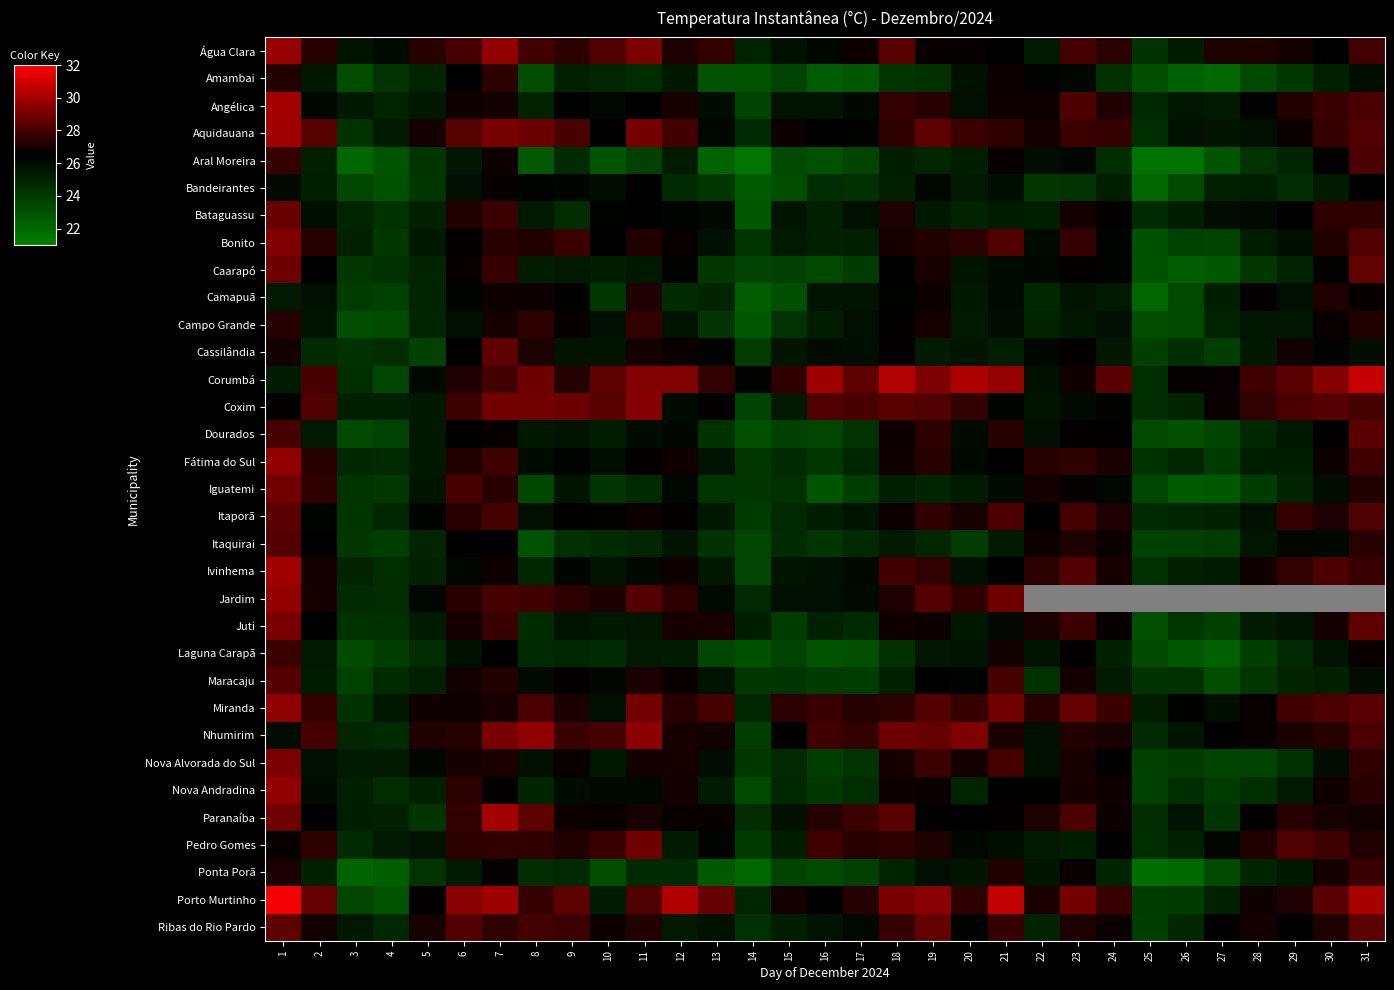

Reading right to left, extract all data points from this chart.

Água Clara: 31=27.9	30=26.5	29=26.9	28=27.2	27=27.1	26=25.3	25=24.4	24=27.4	23=28.0	22=25.4	21=26.5	20=26.6	19=26.7	18=28.4	17=26.8	16=26.2	15=25.8	14=25.0	13=27.6	12=27.1	11=29.2	10=28.2	9=27.5	8=28.0	7=29.6	6=28.0	5=27.4	4=26.0	3=25.6	2=27.4	1=29.7
Amambai: 31=25.9	30=25.1	29=24.0	28=23.3	27=22.0	26=22.3	25=23.1	24=24.5	23=26.2	22=26.3	21=26.8	20=25.8	19=24.4	18=24.2	17=22.6	16=22.5	15=23.6	14=22.9	13=22.9	12=25.4	11=24.6	10=24.9	9=25.1	8=23.2	7=27.4	6=26.5	5=24.9	4=24.3	3=23.1	2=25.5	1=27.2
Angélica: 31=28.1	30=27.7	29=27.2	28=26.4	27=25.4	26=25.5	25=24.8	24=27.2	23=28.1	22=26.8	21=26.9	20=25.8	19=27.3	18=27.6	17=26.1	16=25.7	15=25.7	14=23.6	13=26.0	12=27.0	11=26.5	10=26.2	9=26.4	8=25.0	7=26.9	6=26.9	5=25.5	4=24.9	3=25.5	2=26.2	1=30.0
Aquidauana: 31=28.2	30=27.7	29=26.7	28=25.8	27=25.6	26=25.8	25=24.6	24=27.6	23=27.8	22=27.0	21=27.5	20=27.8	19=28.5	18=27.5	17=26.4	16=26.5	15=26.8	14=24.7	13=26.2	12=27.9	11=29.0	10=26.5	9=28.1	8=28.8	7=29.1	6=28.4	5=26.9	4=25.4	3=24.3	2=28.4	1=29.9
Aral Moreira: 31=28.1	30=26.5	29=24.9	28=24.3	27=22.8	26=21.6	25=21.6	24=24.5	23=26.2	22=25.9	21=26.7	20=25.1	19=24.9	18=25.2	17=23.6	16=23.0	15=23.4	14=21.4	13=22.2	12=25.3	11=23.7	10=22.8	9=24.7	8=22.6	7=26.8	6=25.5	5=24.2	4=22.8	3=22.0	2=25.1	1=27.6
Bandeirantes: 31=26.5	30=25.3	29=24.5	28=25.2	27=25.1	26=23.3	25=22.1	24=25.2	23=24.3	22=24.1	21=25.9	20=25.4	19=26.2	18=25.1	17=24.4	16=24.5	15=23.1	14=22.6	13=24.1	12=24.6	11=26.4	10=25.9	9=26.3	8=26.3	7=26.7	6=25.8	5=24.1	4=23.0	3=23.5	2=25.2	1=26.1
Bataguassu: 31=27.5	30=27.5	29=26.5	28=26.0	27=25.9	26=25.2	25=24.7	24=26.6	23=27.0	22=25.2	21=25.3	20=24.9	19=25.5	18=27.1	17=25.8	16=25.1	15=25.6	14=22.7	13=26.1	12=26.2	11=26.5	10=26.4	9=24.6	8=25.4	7=27.8	6=27.2	5=25.1	4=24.3	3=25.0	2=25.9	1=28.7
Bonito: 31=28.2	30=27.2	29=25.9	28=25.2	27=23.6	26=23.7	25=23.0	24=26.3	23=27.6	22=26.0	21=28.2	20=27.4	19=27.3	18=27.0	17=25.2	16=25.1	15=25.4	14=24.2	13=25.8	12=26.7	11=27.2	10=26.5	9=27.8	8=27.3	7=27.4	6=26.6	5=25.5	4=24.0	3=25.0	2=27.3	1=29.2
Caarapó: 31=28.6	30=26.4	29=25.0	28=24.1	27=22.6	26=22.4	25=23.0	24=26.3	23=26.6	22=26.2	21=26.0	20=25.6	19=27.0	18=26.5	17=23.9	16=23.3	15=23.7	14=23.7	13=24.2	12=26.4	11=25.5	10=25.1	9=25.4	8=25.2	7=27.7	6=26.7	5=24.9	4=24.5	3=24.1	2=26.5	1=28.9
Camapuã: 31=26.7	30=27.2	29=25.8	28=26.6	27=25.1	26=23.4	25=22.1	24=25.4	23=25.6	22=24.8	21=26.0	20=25.5	19=26.8	18=26.4	17=25.7	16=25.6	15=23.1	14=22.4	13=24.9	12=24.7	11=27.1	10=24.2	9=26.4	8=26.8	7=26.8	6=26.3	5=24.9	4=23.7	3=23.9	2=25.8	1=25.4
Campo Grande: 31=27.2	30=26.7	29=25.6	28=25.5	27=25.0	26=23.3	25=23.1	24=25.8	23=25.5	22=24.9	21=25.9	20=25.4	19=27.0	18=26.6	17=25.9	16=25.2	15=24.3	14=22.7	13=24.2	12=25.6	11=27.6	10=25.8	9=26.7	8=27.5	7=27.0	6=25.9	5=24.9	4=23.3	3=23.1	2=25.7	1=27.3
Cassilândia: 31=25.9	30=26.4	29=26.9	28=25.4	27=23.9	26=24.5	25=23.8	24=25.5	23=26.6	22=26.2	21=25.1	20=25.6	19=25.4	18=26.6	17=25.9	16=26.0	15=25.6	14=24.0	13=26.4	12=26.7	11=26.9	10=25.6	9=25.7	8=27.1	7=28.6	6=26.5	5=23.7	4=24.5	3=24.4	2=24.7	1=26.9
Corumbá: 31=30.8	30=29.4	29=28.4	28=27.8	27=26.6	26=26.6	25=24.5	24=28.4	23=26.9	22=25.7	21=29.8	20=30.2	19=29.2	18=30.3	17=28.6	16=29.9	15=27.5	14=26.4	13=27.6	12=29.2	11=29.3	10=28.6	9=27.3	8=28.8	7=27.9	6=27.2	5=26.1	4=23.4	3=24.5	2=28.1	1=25.3
Coxim: 31=28.0	30=28.3	29=28.1	28=27.6	27=26.7	26=24.9	25=24.5	24=26.3	23=26.0	22=25.6	21=26.3	20=27.6	19=28.2	18=28.4	17=28.1	16=28.2	15=25.4	14=23.6	13=26.6	12=26.0	11=29.3	10=28.4	9=28.8	8=28.9	7=29.0	6=27.8	5=25.5	4=25.2	3=25.2	2=28.3	1=26.6
Dourados: 31=28.4	30=26.6	29=25.5	28=24.8	27=23.5	26=23.0	25=23.4	24=26.6	23=26.6	22=25.8	21=27.3	20=26.0	19=27.5	18=26.8	17=24.3	16=23.5	15=23.7	14=23.1	13=24.3	12=26.1	11=26.0	10=25.2	9=25.7	8=25.5	7=26.6	6=26.4	5=25.5	4=23.6	3=23.3	2=25.4	1=28.0
Fátima do Sul: 31=27.9	30=26.8	29=25.2	28=25.2	27=23.9	26=24.8	25=24.3	24=27.1	23=27.5	22=27.4	21=26.5	20=26.1	19=27.4	18=26.9	17=24.9	16=24.2	15=24.6	14=24.1	13=25.7	12=26.9	11=26.6	10=25.9	9=26.3	8=26.0	7=27.9	6=27.2	5=25.4	4=24.7	3=24.8	2=27.4	1=29.6
Iguatemi: 31=27.2	30=25.9	29=24.9	28=23.9	27=22.7	26=22.6	25=23.5	24=26.2	23=26.6	22=26.9	21=26.0	20=25.3	19=24.9	18=25.1	17=23.8	16=22.8	15=24.4	14=24.2	13=24.3	12=26.2	11=24.7	10=24.2	9=25.6	8=23.4	7=27.4	6=28.1	5=25.6	4=24.1	3=24.3	2=27.5	1=29.0
Itaporã: 31=28.2	30=27.2	29=27.7	28=25.8	27=25.1	26=24.9	25=24.6	24=27.2	23=28.0	22=26.5	21=28.2	20=27.0	19=27.5	18=26.8	17=25.6	16=25.2	15=24.7	14=23.9	13=25.5	12=26.6	11=26.8	10=26.3	9=26.6	8=25.8	7=28.0	6=27.4	5=26.3	4=24.8	3=24.2	2=26.3	1=28.4
Itaquirai: 31=27.4	30=26.1	29=26.1	28=25.5	27=23.9	26=23.8	25=23.7	24=26.8	23=27.1	22=26.8	21=25.3	20=23.9	19=24.8	18=25.4	17=24.7	16=24.2	15=24.7	14=23.5	13=24.4	12=25.7	11=24.9	10=24.6	9=24.4	8=22.9	7=26.5	6=26.6	5=24.9	4=23.9	3=24.1	2=26.5	1=28.3
Ivinhema: 31=27.7	30=28.1	29=27.6	28=26.9	27=25.3	26=25.1	25=24.4	24=27.0	23=28.3	22=27.4	21=26.5	20=25.8	19=27.6	18=27.9	17=26.1	16=25.8	15=25.6	14=23.4	13=25.4	12=26.8	11=26.1	10=25.7	9=26.3	8=24.8	7=26.8	6=26.2	5=25.0	4=24.6	3=25.0	2=26.9	1=30.0
Jardim: 31=0.0	30=0.0	29=0.0	28=0.0	27=0.0	26=0.0	25=0.0	24=0.0	23=0.0	22=0.0	21=28.9	20=27.5	19=28.3	18=27.2	17=26.1	16=25.8	15=25.8	14=24.7	13=26.1	12=27.4	11=28.3	10=27.1	9=27.5	8=27.9	7=28.0	6=27.4	5=26.2	4=24.6	3=24.7	2=27.1	1=29.6
Juti: 31=28.5	30=26.9	29=25.7	28=25.3	27=23.7	26=24.1	25=23.1	24=26.7	23=27.8	22=27.1	21=26.1	20=25.4	19=26.8	18=26.9	17=24.6	16=25.0	15=23.9	14=25.2	13=27.0	12=27.0	11=25.6	10=25.5	9=25.7	8=24.6	7=27.7	6=27.0	5=25.3	4=24.5	3=24.3	2=26.4	1=29.1
Laguna Carapã: 31=26.7	30=25.7	29=24.7	28=23.8	27=22.3	26=22.7	25=23.4	24=25.0	23=26.6	22=25.6	21=26.9	20=25.7	19=25.5	18=24.5	17=23.1	16=22.9	15=23.6	14=22.9	13=23.5	12=25.3	11=25.4	10=24.6	9=24.8	8=24.7	7=26.4	6=25.8	5=24.6	4=23.8	3=23.2	2=25.4	1=27.8
Maracaju: 31=25.9	30=25.1	29=24.9	28=24.1	27=23.1	26=24.3	25=24.3	24=25.3	23=27.0	22=24.3	21=28.0	20=26.3	19=26.5	18=25.1	17=23.9	16=23.9	15=24.2	14=24.0	13=25.7	12=26.8	11=27.1	10=26.2	9=26.6	8=26.1	7=27.2	6=26.9	5=25.1	4=24.7	3=23.7	2=25.3	1=28.3
Miranda: 31=28.4	30=28.2	29=27.9	28=26.7	27=25.9	26=26.4	25=25.2	24=27.8	23=28.6	22=27.4	21=28.9	20=27.7	19=28.3	18=27.5	17=27.3	16=27.7	15=27.5	14=24.8	13=28.0	12=27.4	11=29.0	10=25.8	9=27.1	8=28.1	7=27.0	6=26.8	5=26.9	4=25.5	3=24.4	2=27.6	1=29.6
Nhumirim: 31=28.1	30=27.3	29=27.1	28=26.7	27=26.5	26=25.6	25=24.7	24=27.1	23=27.2	22=25.8	21=27.1	20=29.2	19=28.6	18=28.9	17=27.6	16=27.9	15=26.4	14=23.8	13=26.9	12=27.0	11=29.5	10=28.0	9=27.8	8=29.6	7=29.1	6=27.3	5=27.2	4=24.6	3=24.9	2=28.0	1=25.9
Nova Alvorada do Sul: 31=27.5	30=25.9	29=24.5	28=23.6	27=23.5	26=23.9	25=23.7	24=26.5	23=27.0	22=25.8	21=28.0	20=26.9	19=27.8	18=27.0	17=24.3	16=23.8	15=24.7	14=24.0	13=25.9	12=27.0	11=26.9	10=25.4	9=26.7	8=25.8	7=27.1	6=27.0	5=26.2	4=25.3	3=25.3	2=25.9	1=29.1
Nova Andradina: 31=27.4	30=26.9	29=25.4	28=24.5	27=23.9	26=24.6	25=23.7	24=26.9	23=27.0	22=26.4	21=26.5	20=25.0	19=26.8	18=26.8	17=24.5	16=24.1	15=24.8	14=23.4	13=25.3	12=26.9	11=26.1	10=26.1	9=26.0	8=24.9	7=26.6	6=27.4	5=25.1	4=24.6	3=25.1	2=26.0	1=29.6
Paranaíba: 31=26.9	30=27.0	29=27.4	28=26.6	27=24.2	26=25.7	25=24.6	24=26.8	23=28.1	22=27.2	21=26.6	20=26.5	19=26.5	18=28.4	17=27.8	16=27.3	15=25.8	14=24.6	13=26.7	12=26.7	11=27.0	10=26.7	9=26.8	8=28.5	7=30.0	6=27.6	5=24.2	4=25.1	3=25.2	2=26.5	1=28.9
Pedro Gomes: 31=27.2	30=27.8	29=28.2	28=27.2	27=26.2	26=25.0	25=24.5	24=26.5	23=25.2	22=25.3	21=25.9	20=26.1	19=27.2	18=27.4	17=27.3	16=27.9	15=25.1	14=23.9	13=26.3	12=25.3	11=28.9	10=27.8	9=27.2	8=27.5	7=27.5	6=27.4	5=25.7	4=25.4	3=24.7	2=27.5	1=26.6
Ponta Porã: 31=27.7	30=27.0	29=25.4	28=24.9	27=23.3	26=21.9	25=21.8	24=25.0	23=26.7	22=25.6	21=27.2	20=25.6	19=25.8	18=25.0	17=23.7	16=23.4	15=23.6	14=22.1	13=22.7	12=24.7	11=24.7	10=23.2	9=24.7	8=24.6	7=26.6	6=25.4	5=24.3	4=22.4	3=22.2	2=25.1	1=27.1
Porto Murtinho: 31=30.1	30=28.4	29=27.1	28=26.9	27=25.0	26=23.9	25=23.9	24=27.7	23=29.0	22=27.1	21=30.6	20=27.5	19=29.4	18=29.1	17=27.3	16=26.5	15=26.9	14=24.9	13=28.7	12=30.3	11=28.2	10=25.3	9=28.5	8=27.7	7=29.9	6=29.4	5=26.6	4=22.9	3=23.5	2=28.7	1=31.7
Ribas do Rio Pardo: 31=28.5	30=27.1	29=26.5	28=27.0	27=26.6	26=24.8	25=23.8	24=26.8	23=27.1	22=25.0	21=27.7	20=26.3	19=28.6	18=27.7	17=26.1	16=25.7	15=25.2	14=24.4	13=25.8	12=25.4	11=27.2	10=26.8	9=27.8	8=27.9	7=27.5	6=28.3	5=27.0	4=24.8	3=25.4	2=26.9	1=28.5